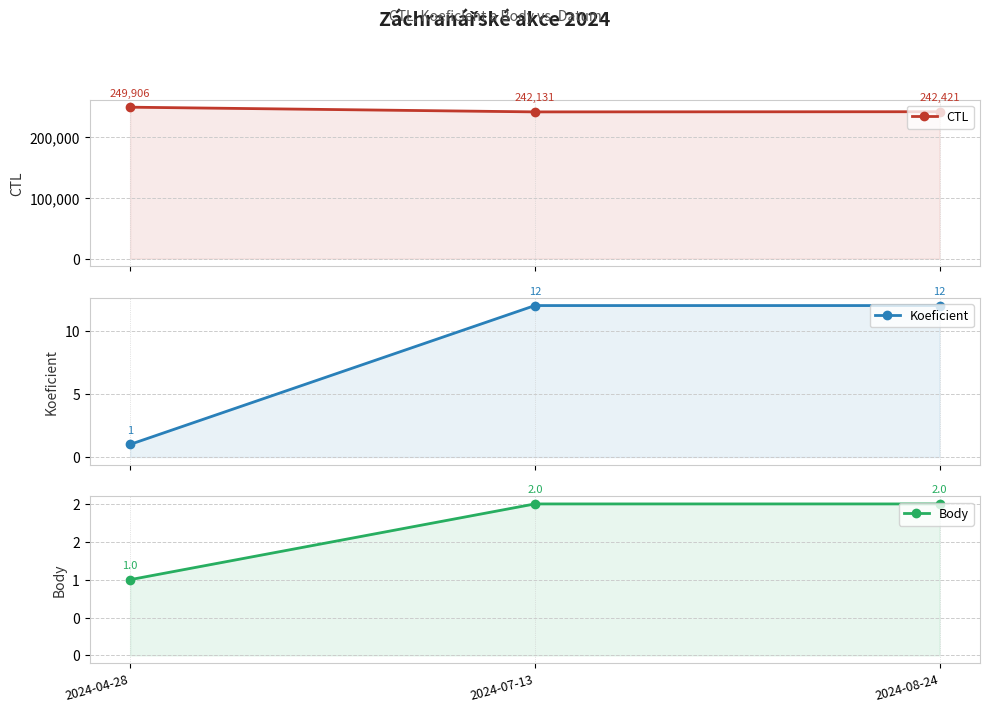

Rank the series at 2024-08-24 from highest to lowest value.

CTL, Koeficient, Body